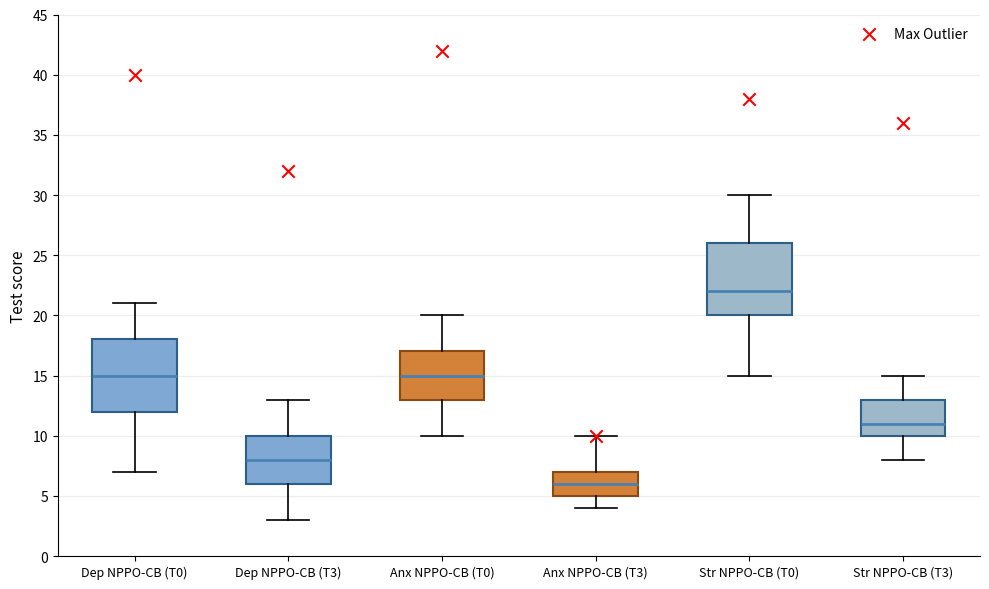

Which box's median line is the highest?

Str NPPO-CB (T0)